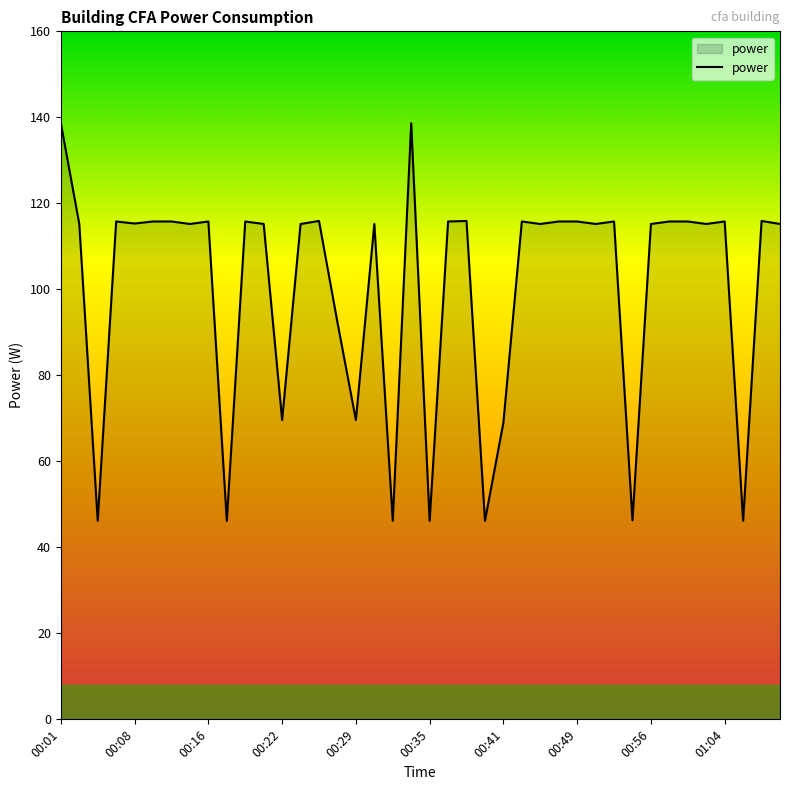

What is the difference between the maximum and minimum values?

92.5